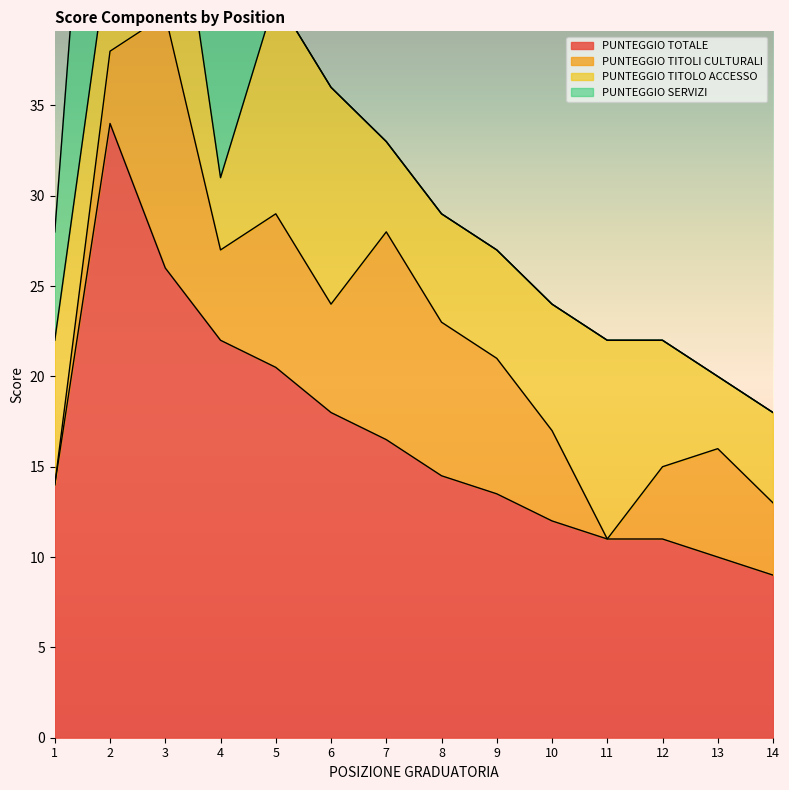

Which series has the largest total across all categories?

PUNTEGGIO TOTALE